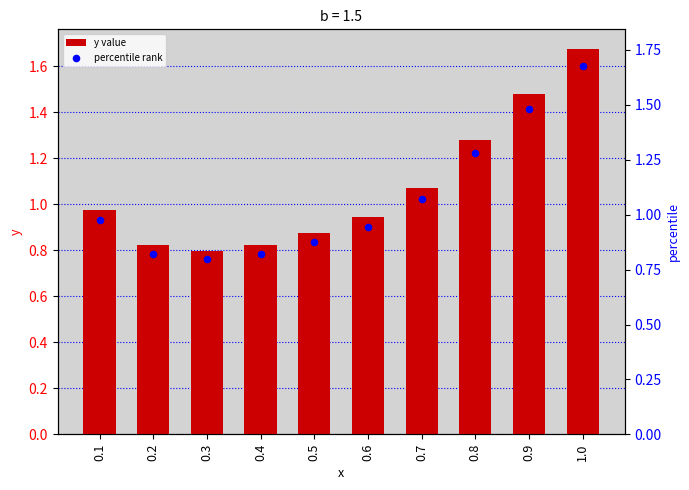

Is the value of y value at 0.1 greater than the value of percentile rank at 0.1?

No